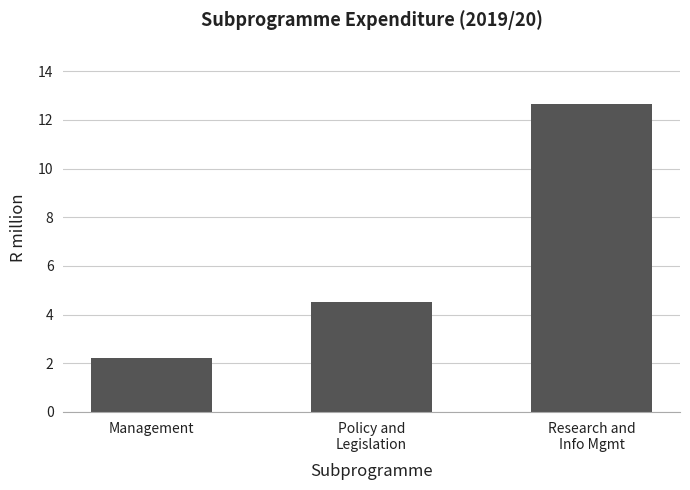

What is the maximum value shown in the chart?

12.6